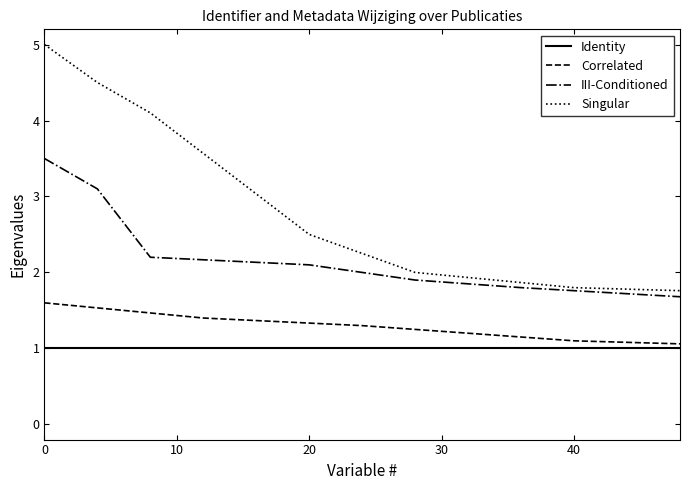

What is the difference between the maximum and minimum values in the Correlated series?

0.5